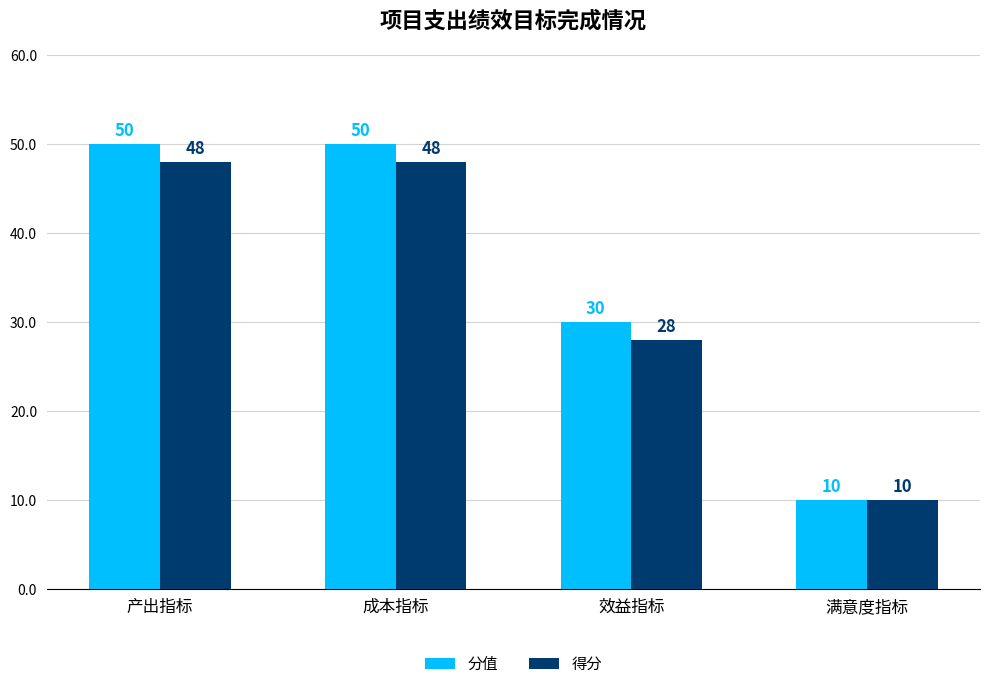

What is the highest value of the 分值 series?

50